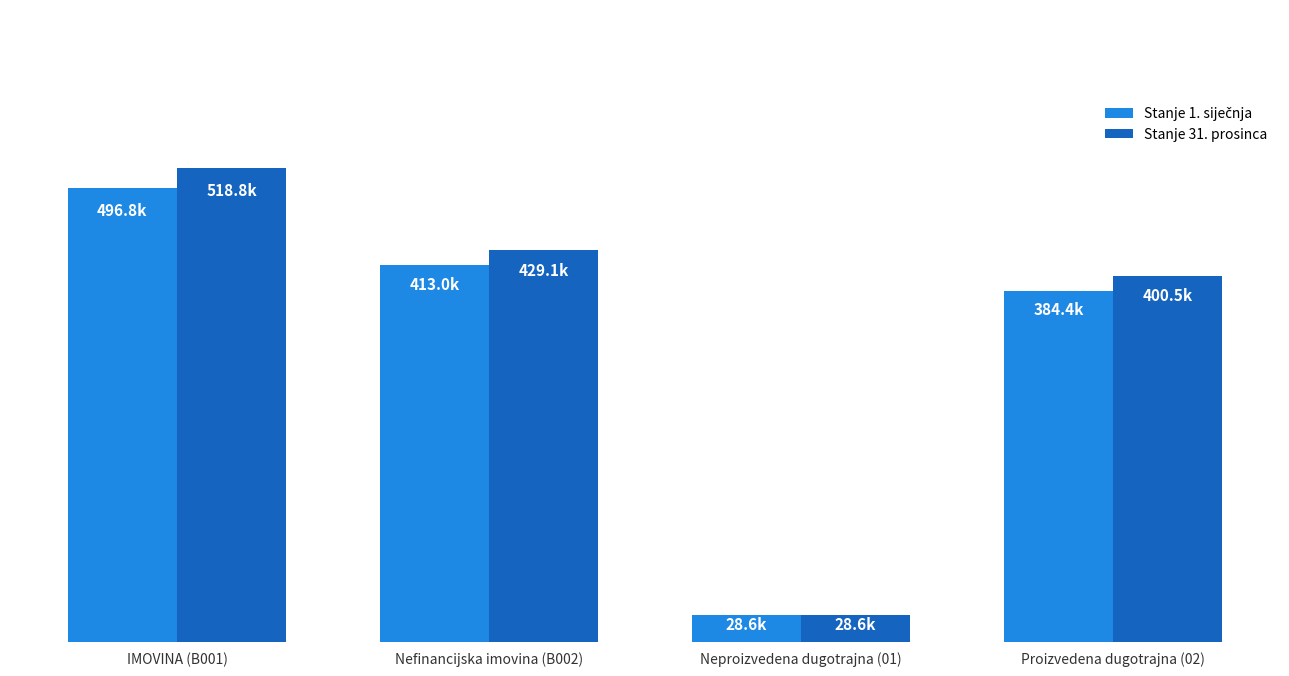

Which series has the largest range (max minus min)?

Stanje 31. prosinca